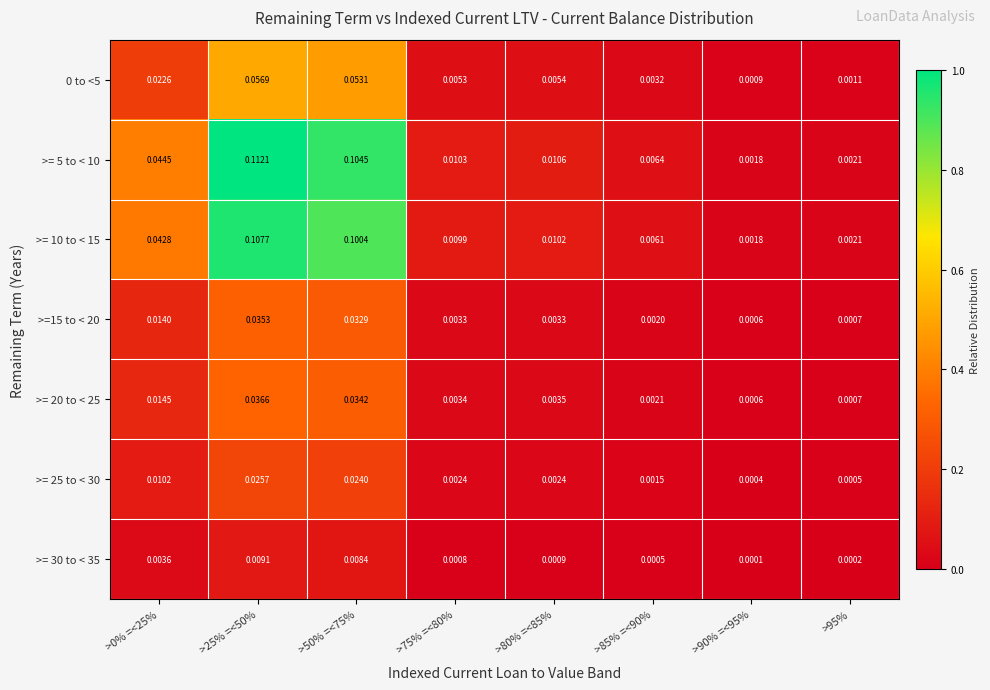

At how many categories does at least one series exceed 0?

8